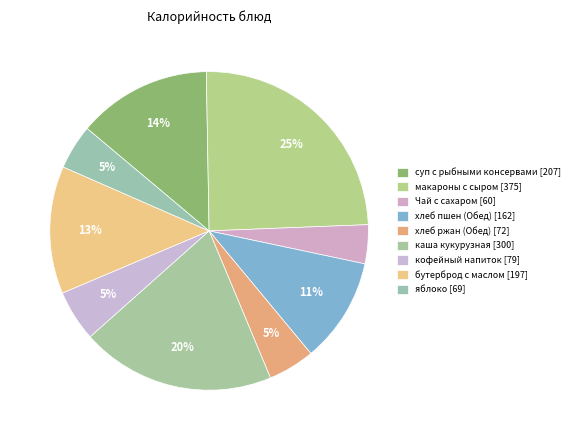

How many segments does this pie chart have?

9